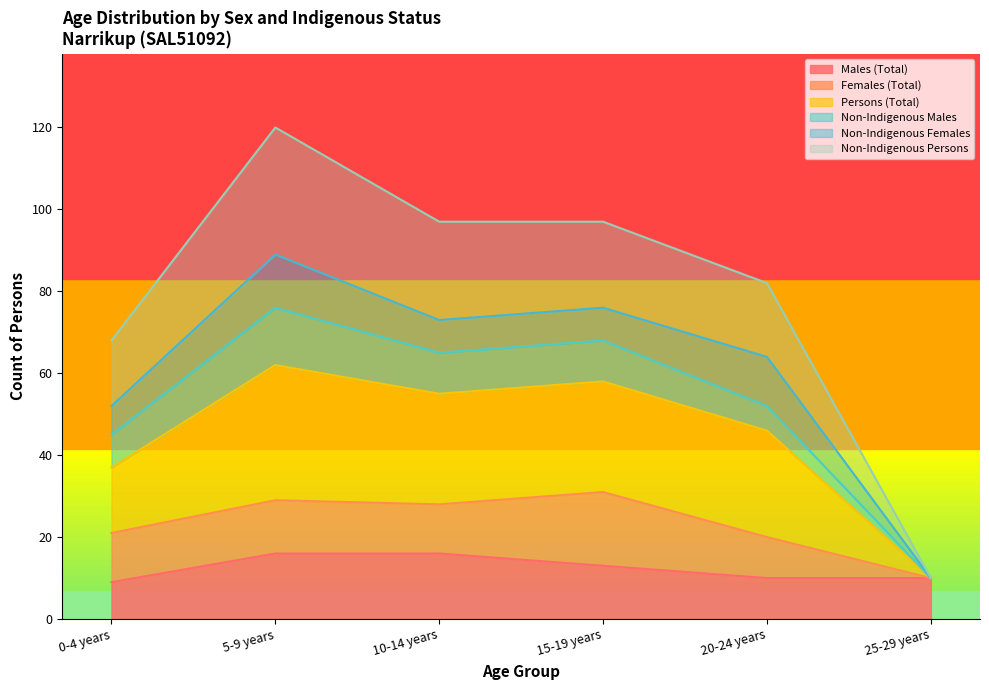

True or false: Males (Total) has a value of 20 at 15-19 years.

False